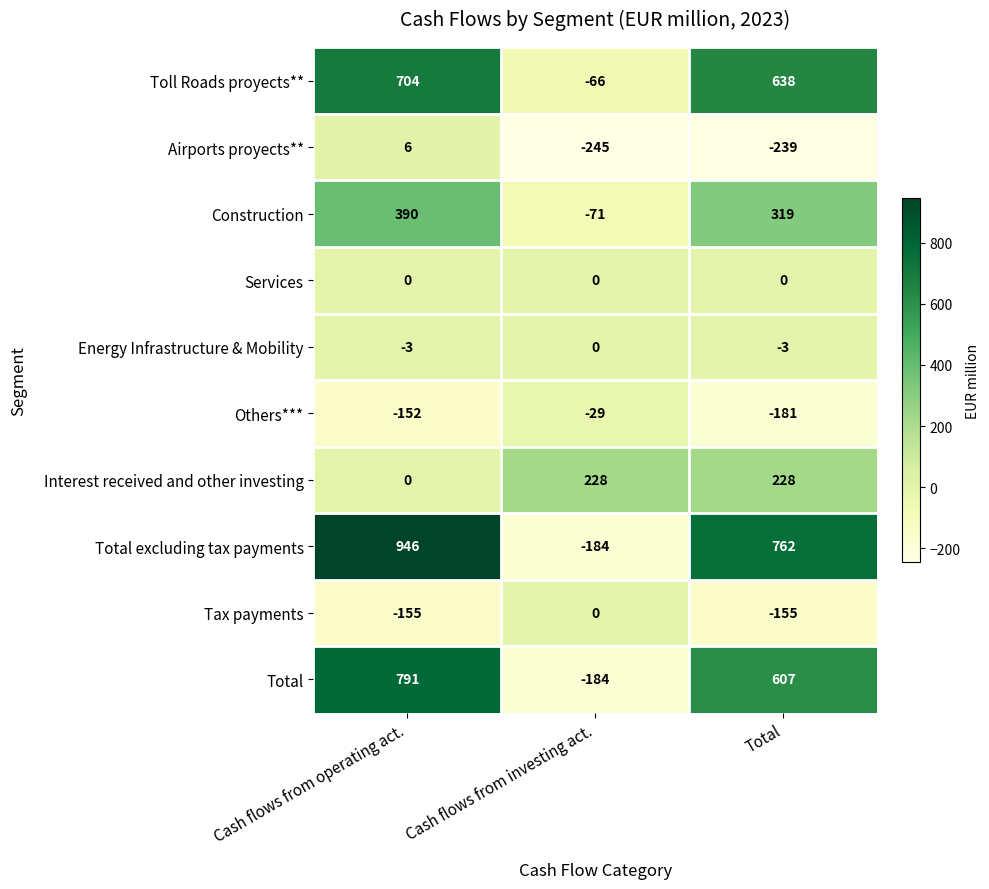

What is the sum of the Energy Infrastructure & Mobility values at Cash flows from operating act. and Total?

-6